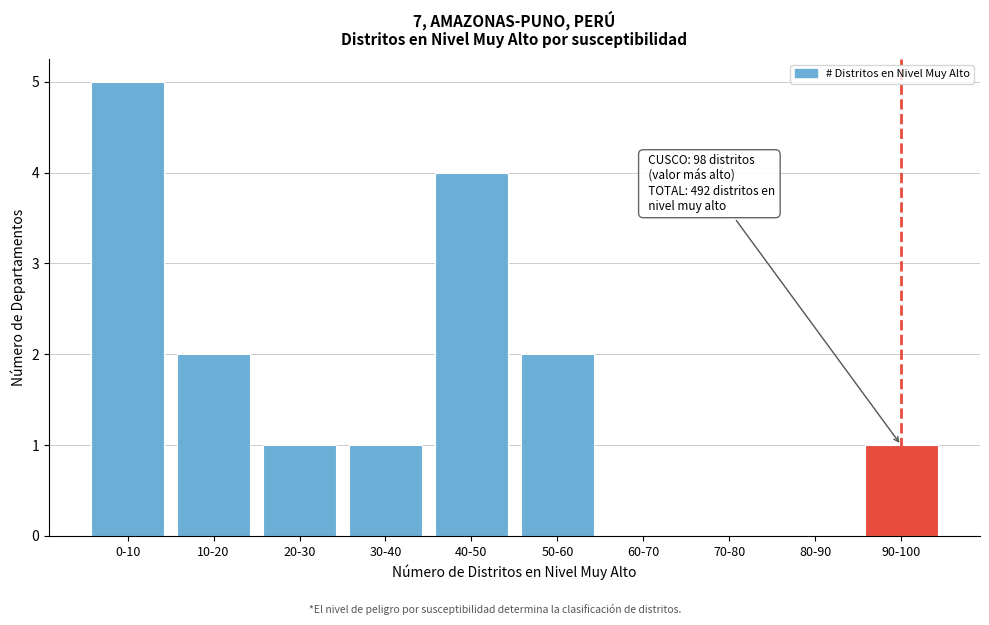

Reading right to left, transcribe all the data shown in this chart.

90-100=1	80-90=0	70-80=0	60-70=0	50-60=2	40-50=4	30-40=1	20-30=1	10-20=2	0-10=5